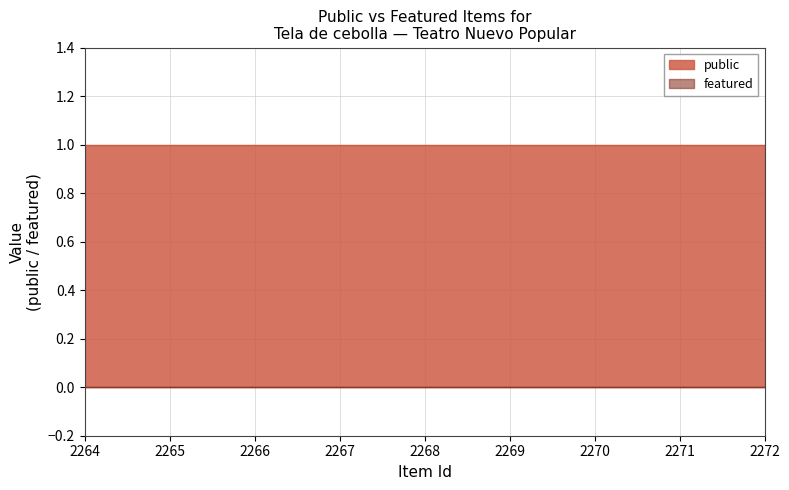

Which has a higher value, 2270 or 2267?

2270